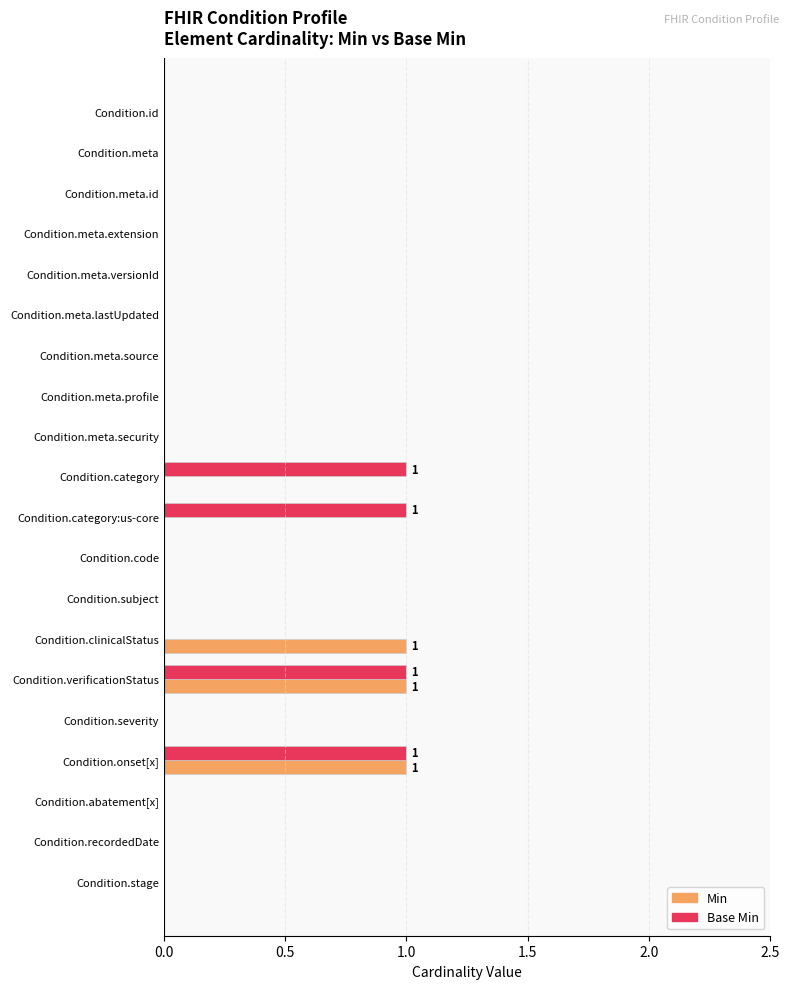

Is the value of Base Min at Condition.code greater than the value of Min at Condition.verificationStatus?

No